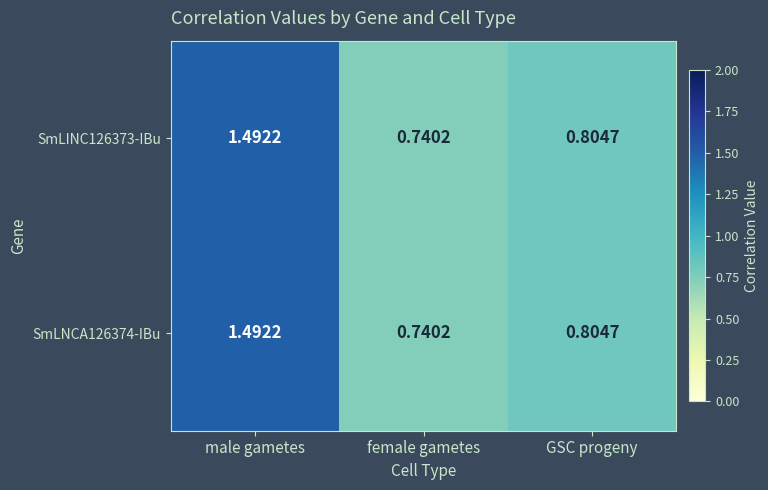

Which category has the lowest value across all series?

female gametes